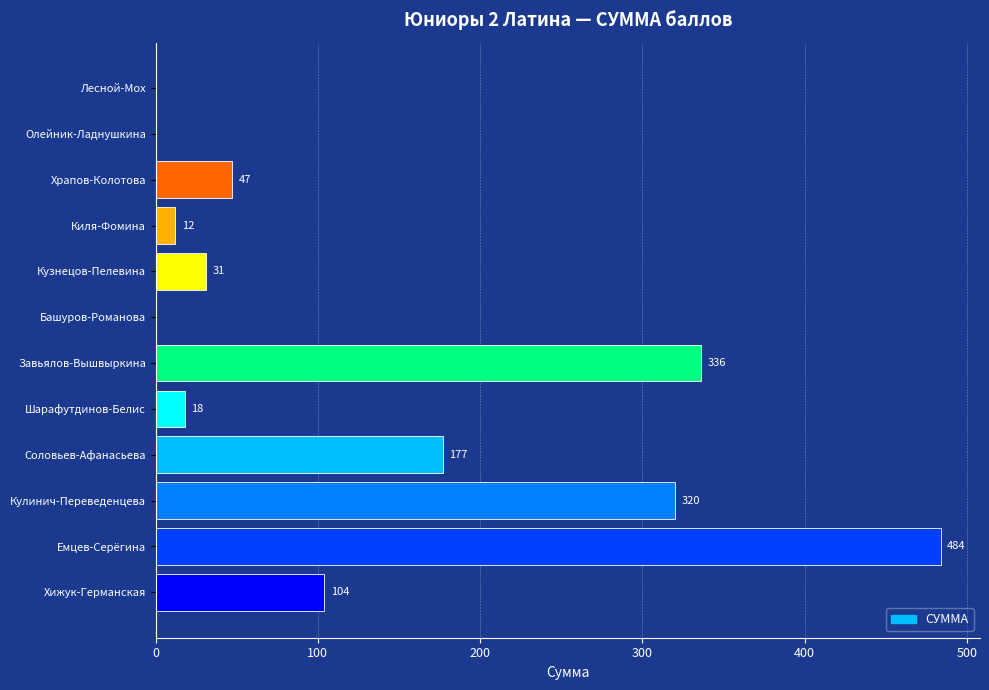

The value at Соловьев-Афанасьева is 36. True or false?

False